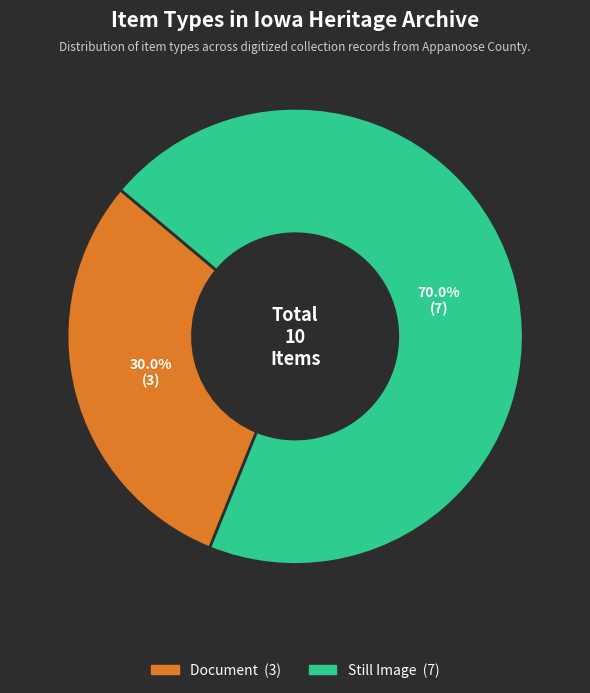

Is there any slice that represents more than half of the pie?

Yes